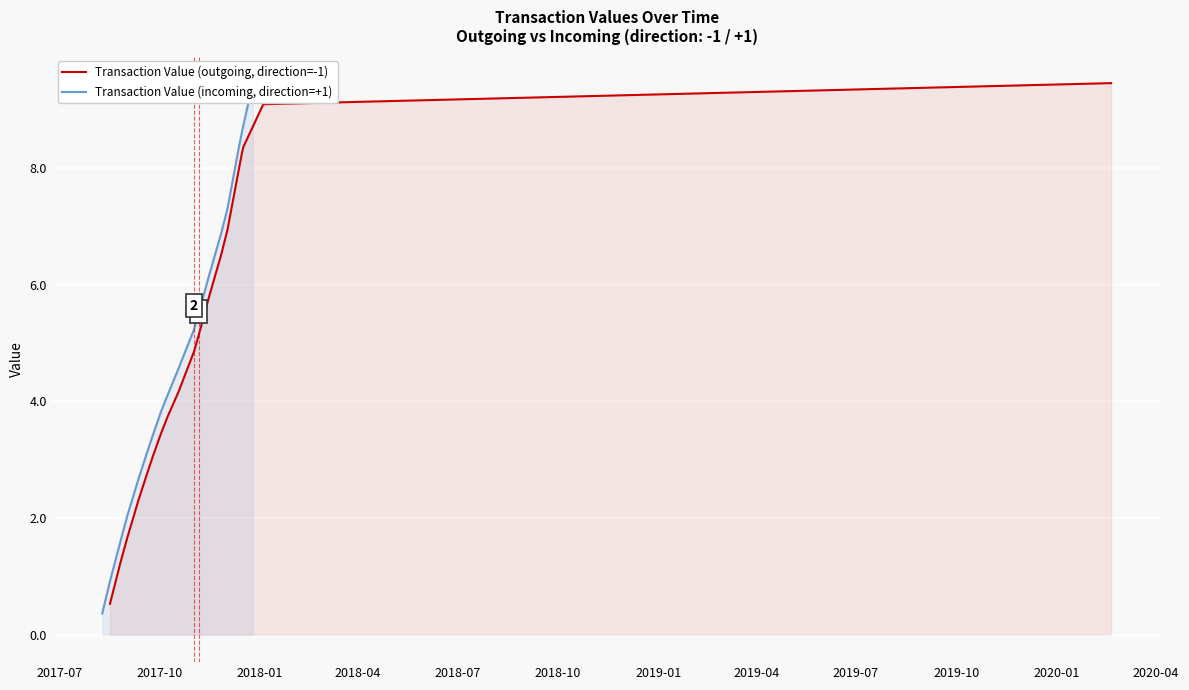

What is the greatest value displayed?

9.5